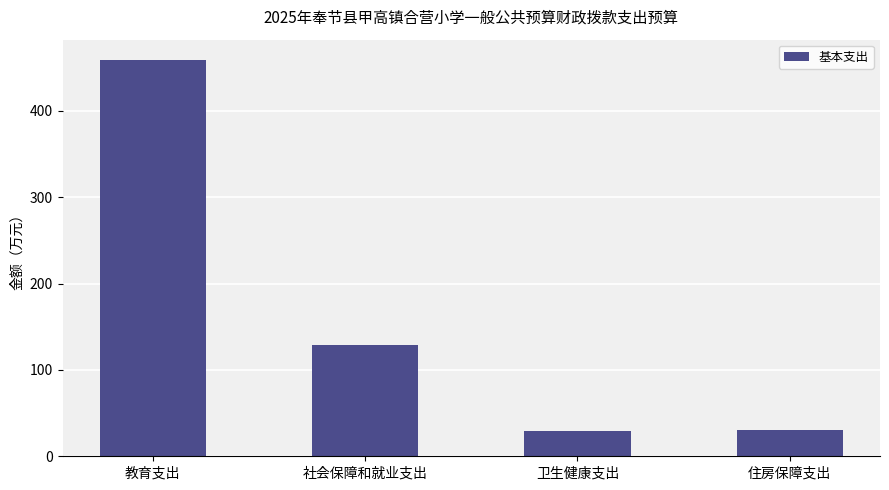

What is the greatest value displayed?

459.5